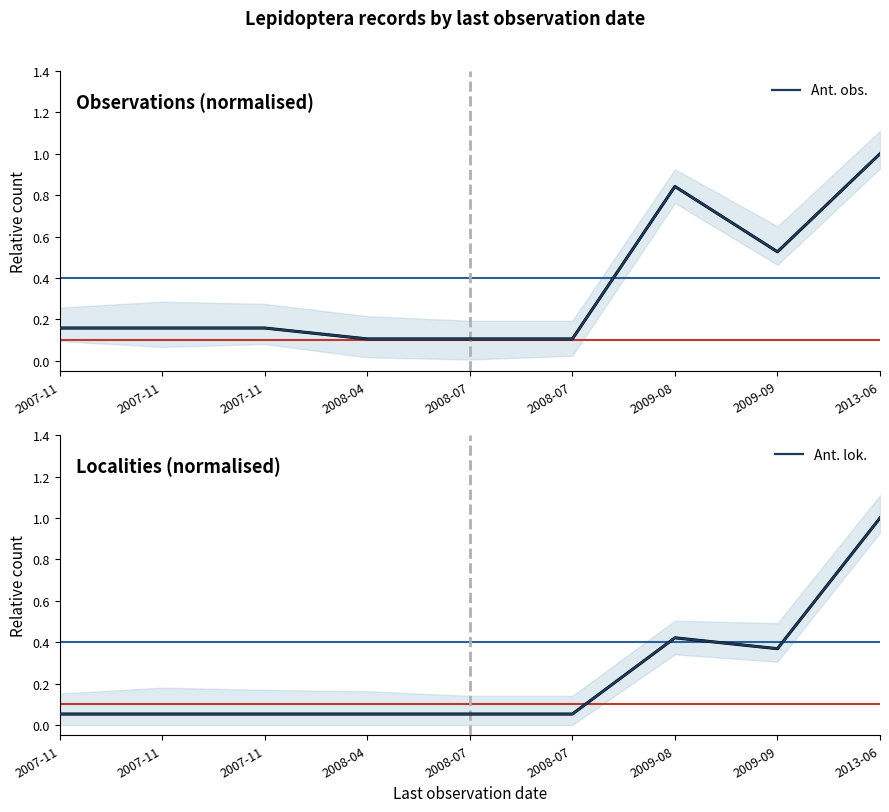

Reading left to right, what are all the values shown in this chart?

Ant. obs.: 0.2	0.2	0.2	0.1	0.1	0.1	0.8	0.5	1.0
Ant. lok.: 0.1	0.1	0.1	0.1	0.1	0.1	0.4	0.4	1.0